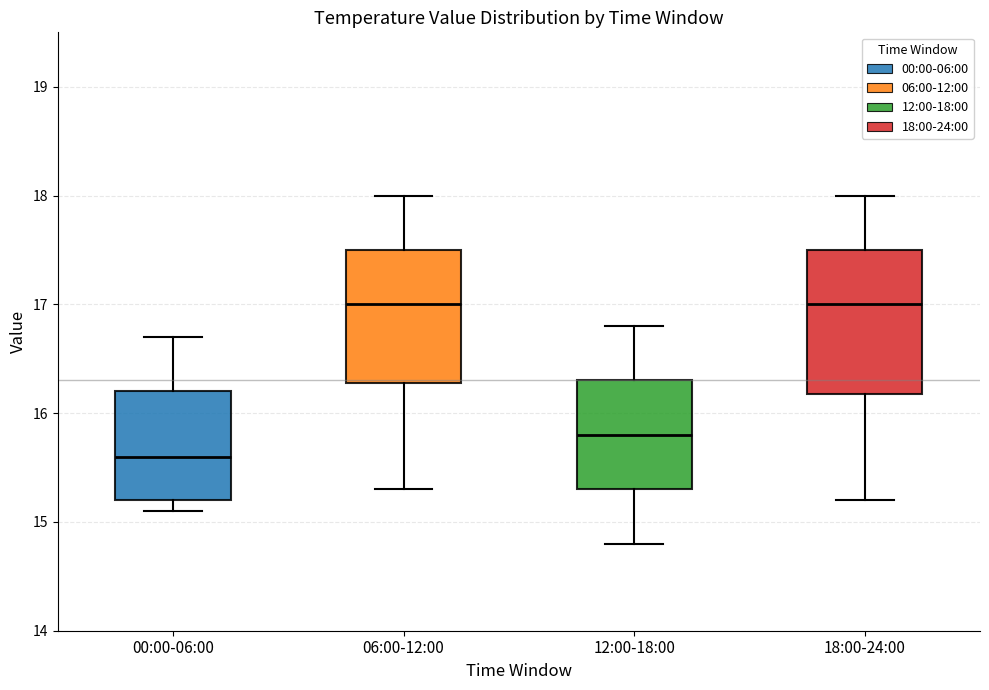

Reading left to right, transcribe this box plot: for each box, give where its median line is, the range the box spans, and where its two whiskers end, as read against the y-axis. The values are not printed on the chart, so give them approximately, as read against the axis.

00:00-06:00: median 15.6, box 15.2 to 16.2, whiskers 15.1 to 16.7
06:00-12:00: median 17.0, box 16.3 to 17.5, whiskers 15.3 to 18.0
12:00-18:00: median 15.8, box 15.3 to 16.3, whiskers 14.8 to 16.8
18:00-24:00: median 17.0, box 16.2 to 17.5, whiskers 15.2 to 18.0